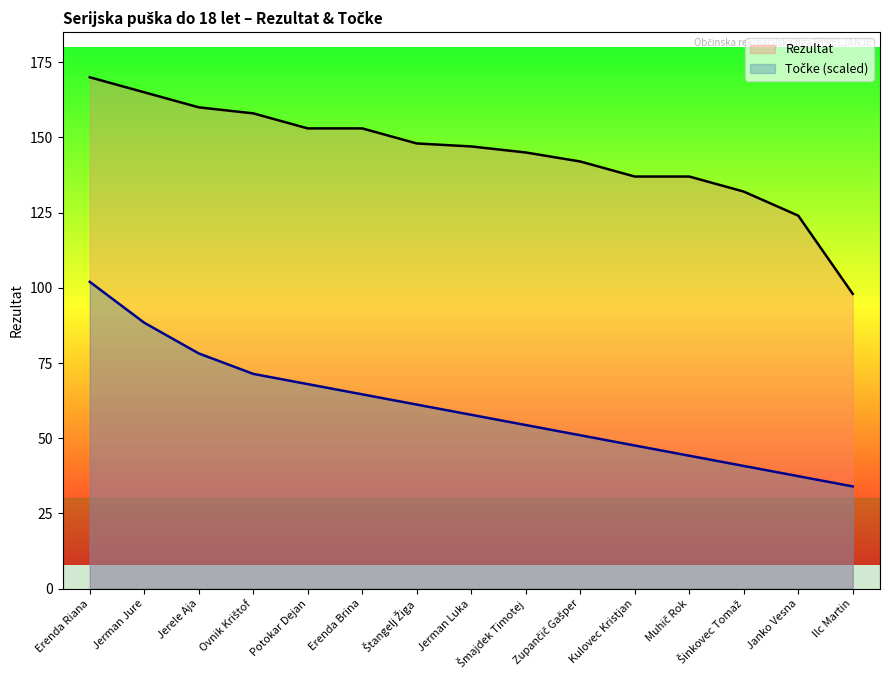

Which category has the highest value across all series?

Erenda Riana